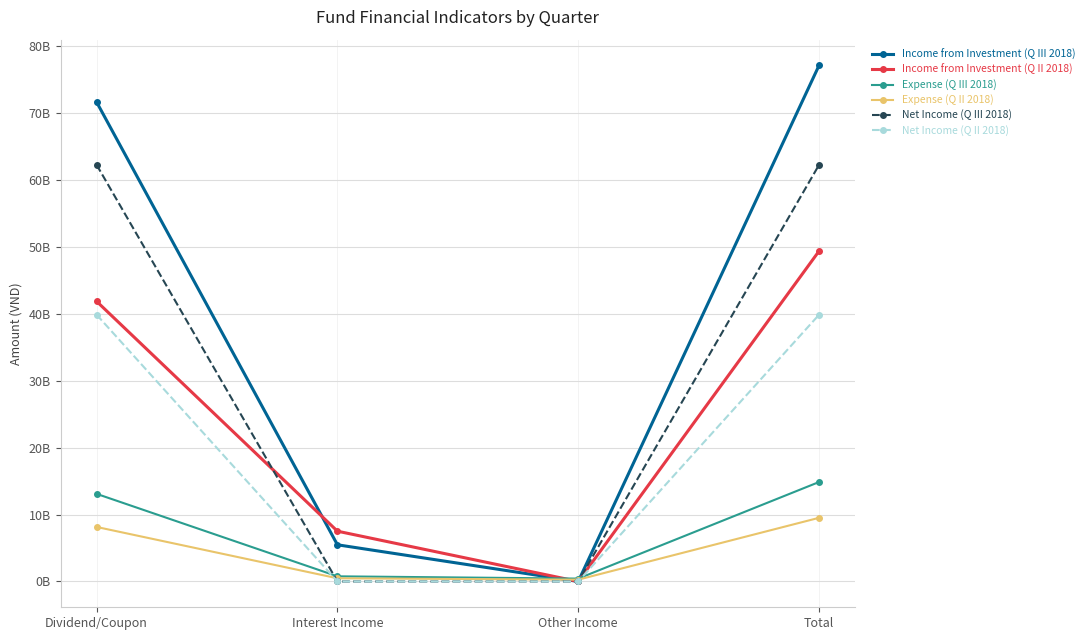

Does the chart have visible grid lines?

Yes